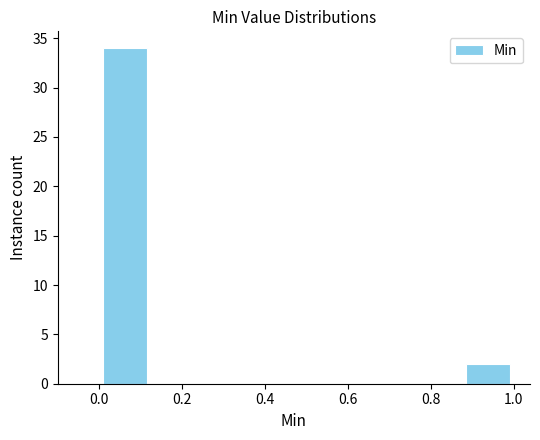

What is the height of the bar covering 0.000 to 0.125 on the x-axis? Neither the bar edges nor the heights are printed on the chart, so give them approximately, as read against the axes.

34